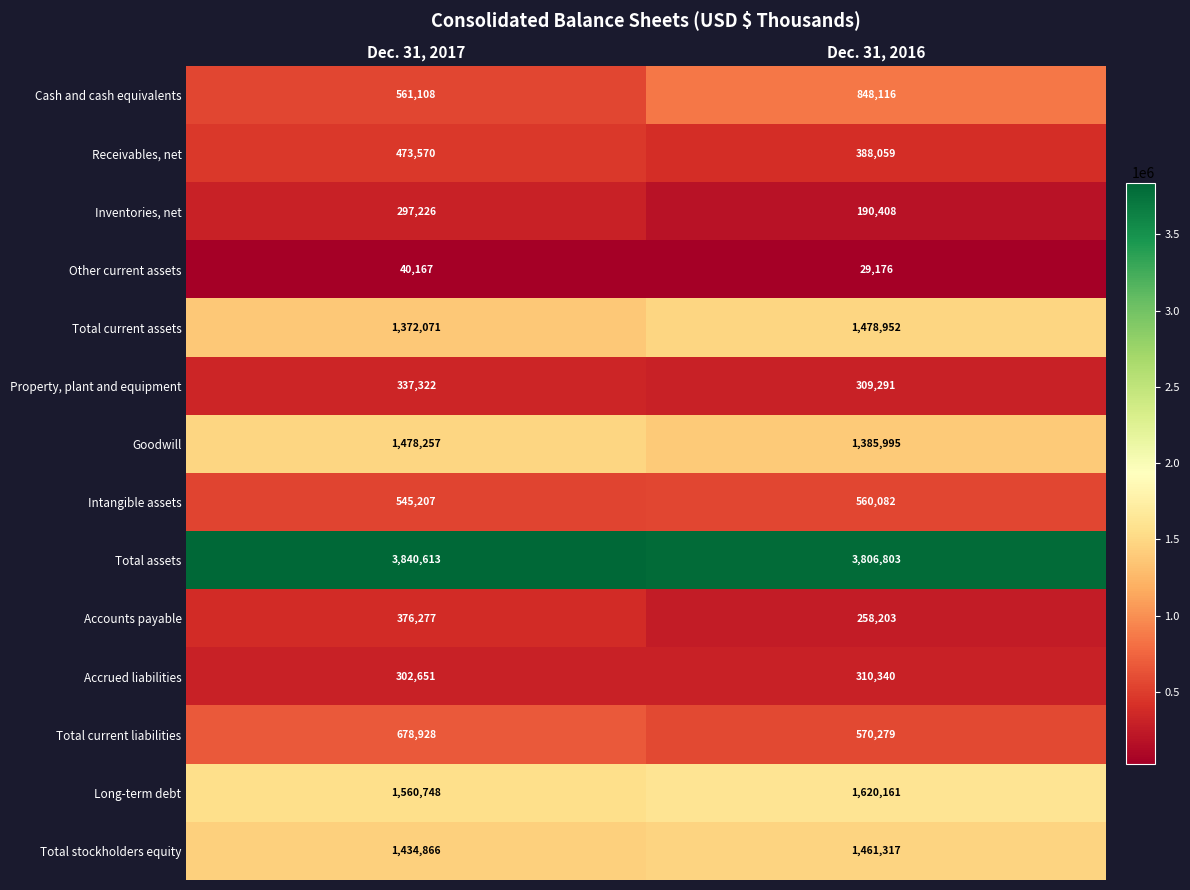

What value does the Other current assets series have at Dec. 31, 2016, to the nearest 10?

29180